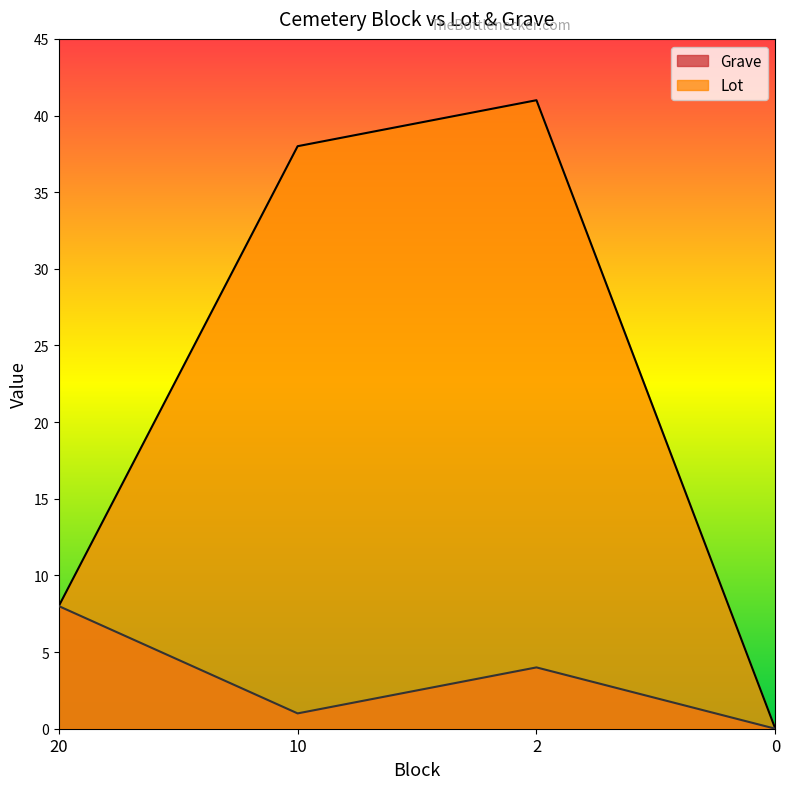

How many data points does each series have?

4